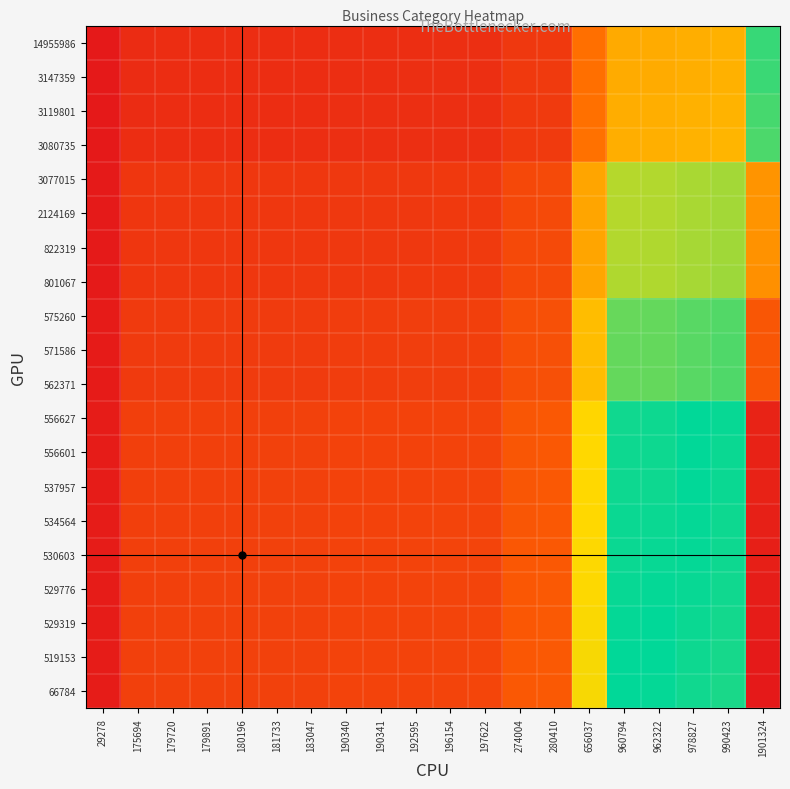

Rank the series by their maximum value, from lowest to highest.

14955986, 3147359, 3119801, 3080735, 3077015, 2124169, 822319, 801067, 575260, 571586, 562371, 556627, 556601, 537957, 534564, 530603, 529776, 529319, 519153, 66784